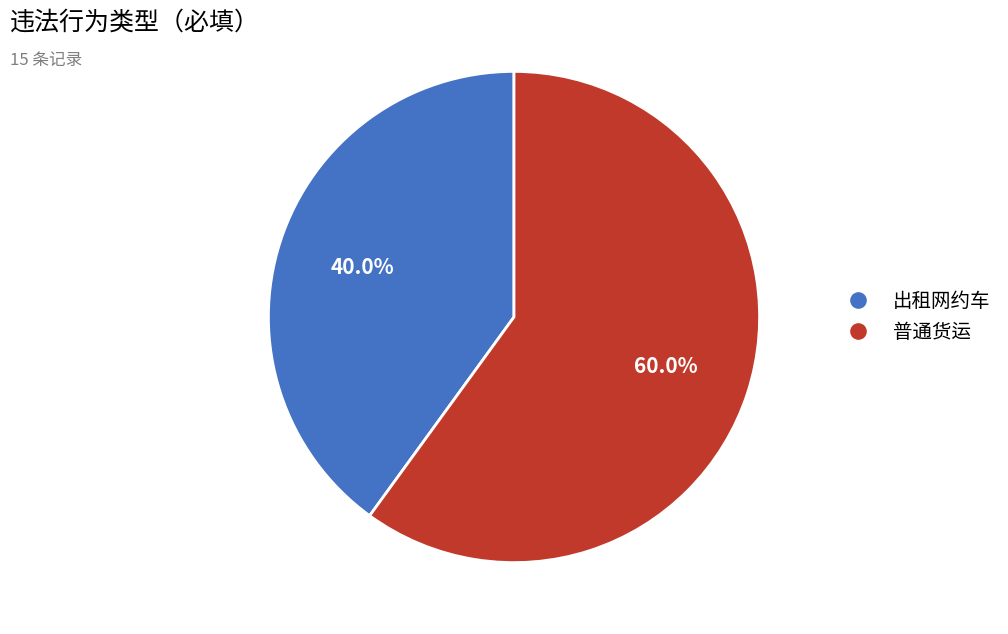

To the nearest percent, what portion does 出租网约车 represent?

40%